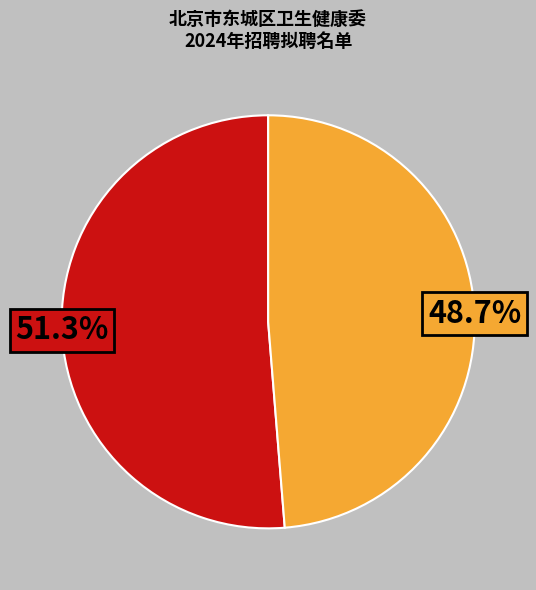

Is there any slice that represents more than half of the pie?

Yes